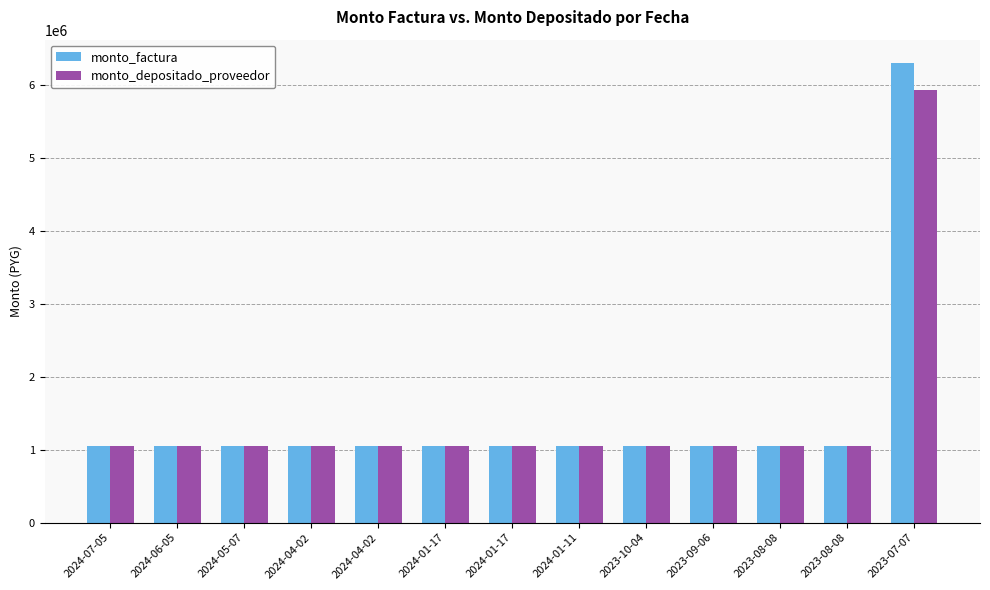

How many groups of bars are there?

13